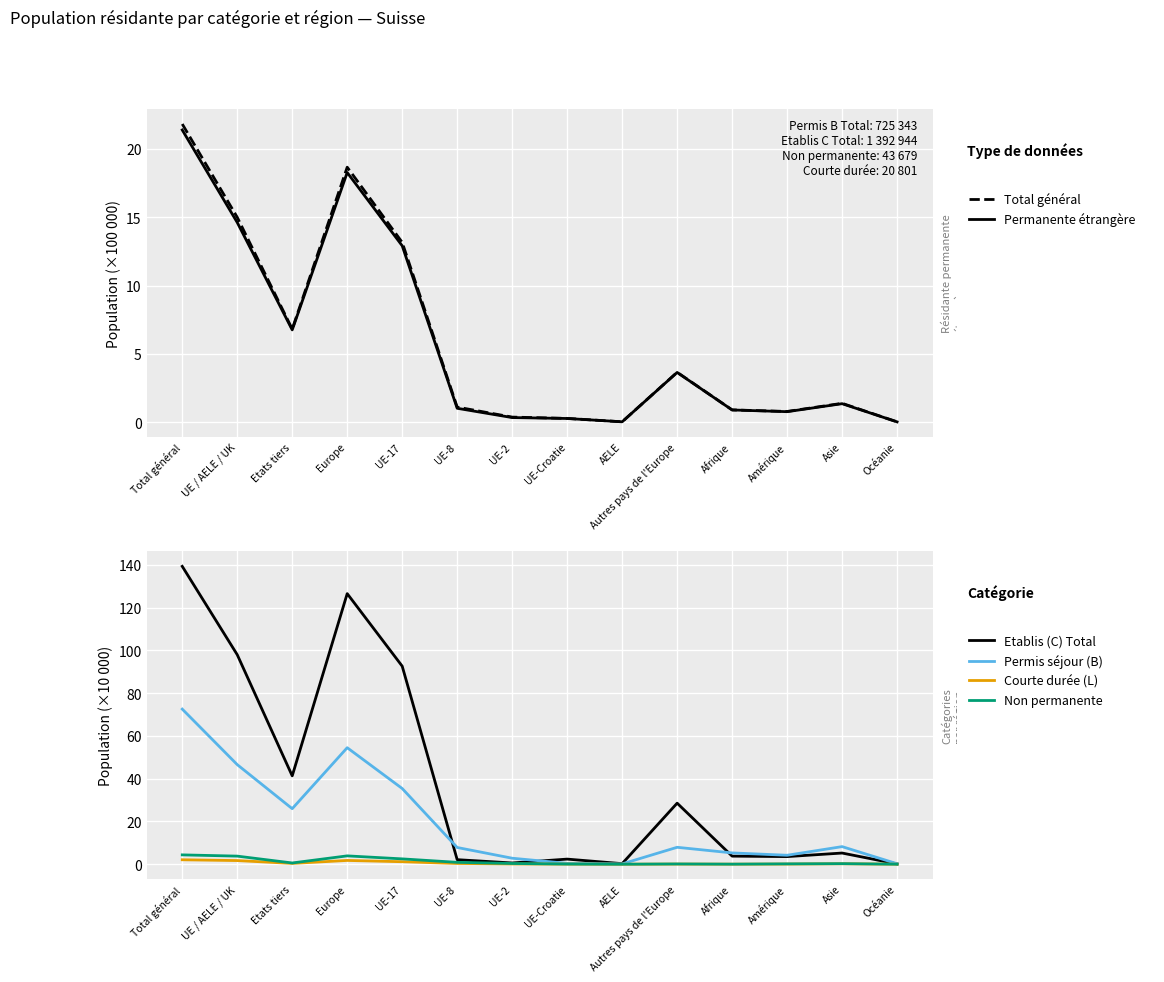

Which has a higher value, Asie or UE-17?

UE-17